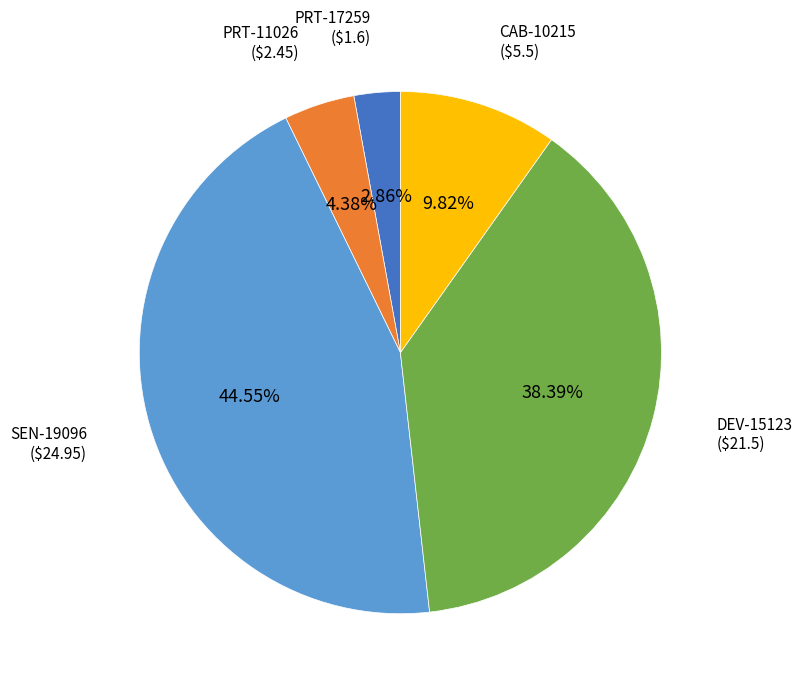

True or false: CAB-10215 accounts for 10% of the total.

True